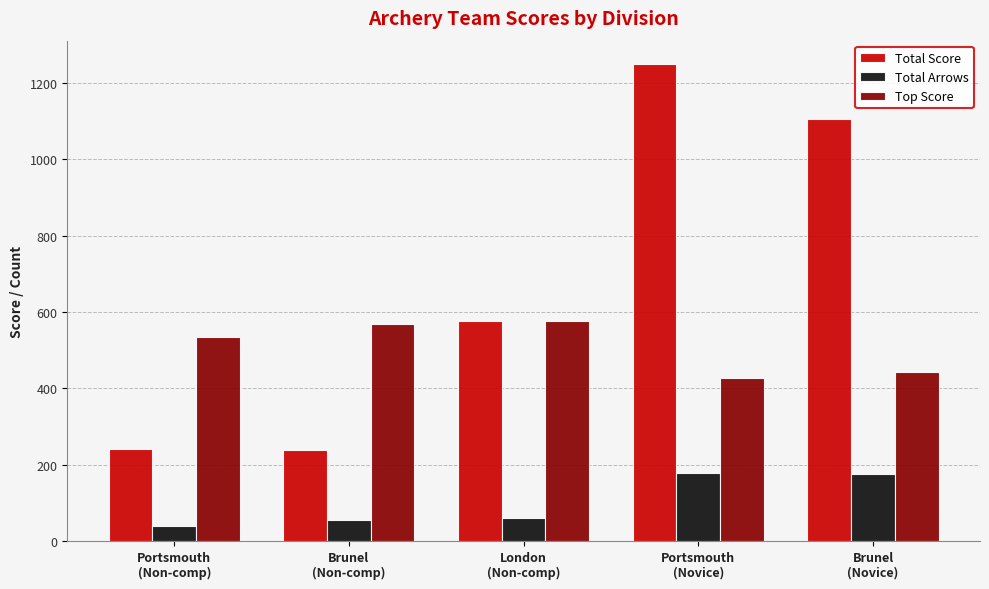

Which series has the largest range (max minus min)?

Total Score